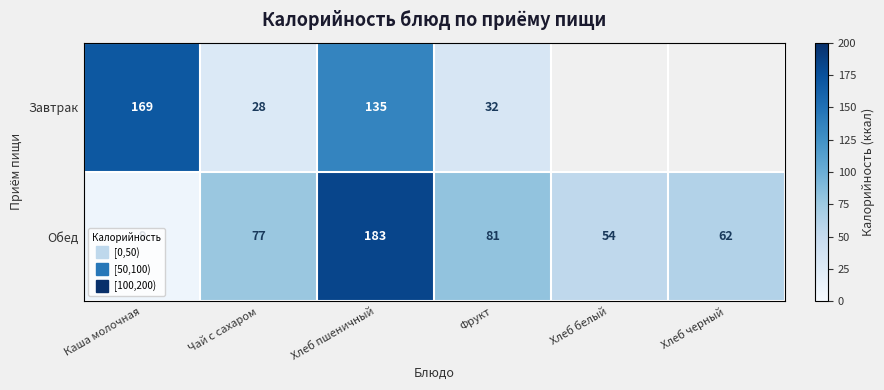

Is the value of Завтрак at Каша молочная greater than the value of Обед at Чай с сахаром?

Yes